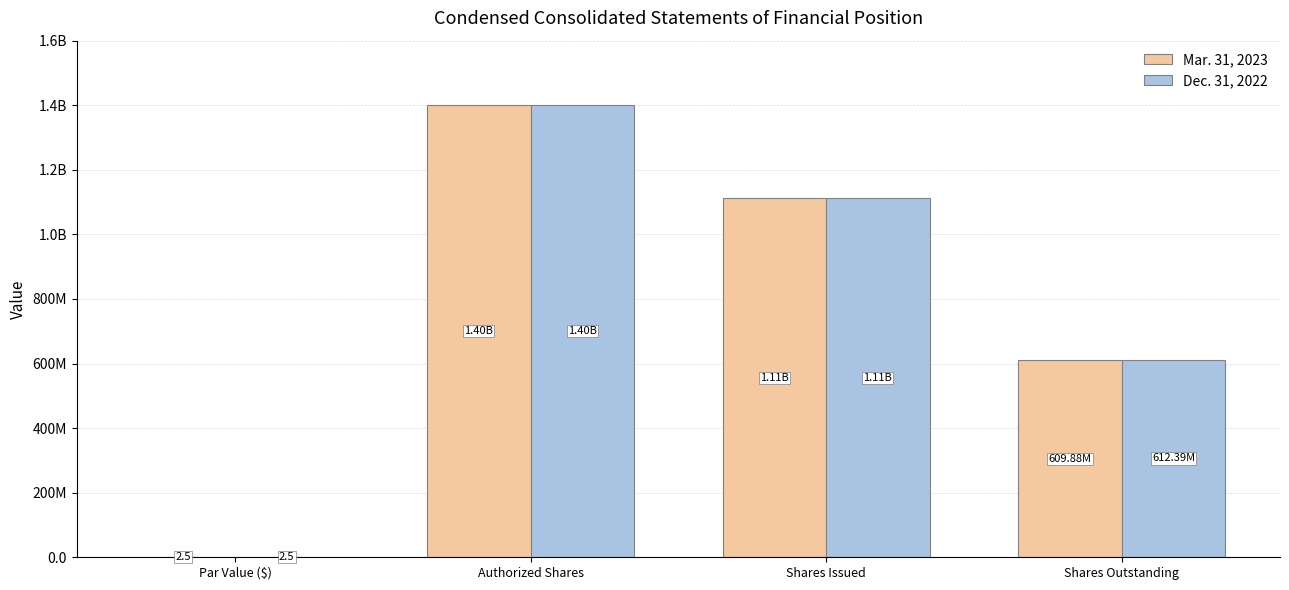

Reading left to right, what are all the values shown in this chart?

Mar. 31, 2023: 2.5	1400000000.0	1112885415.0	609884944.0
Dec. 31, 2022: 2.5	1400000000.0	1112623886.0	612393321.0